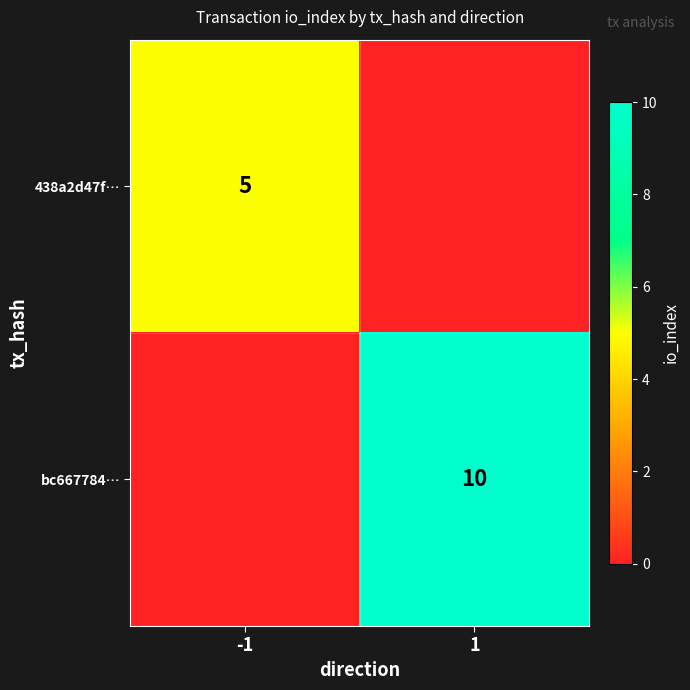

The 438a2d47f… series shows 5 at -1. True or false?

True